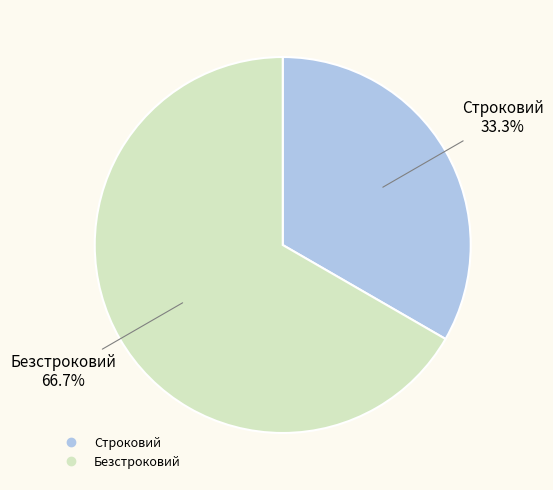

What is the smallest slice in the pie chart?

Строковий